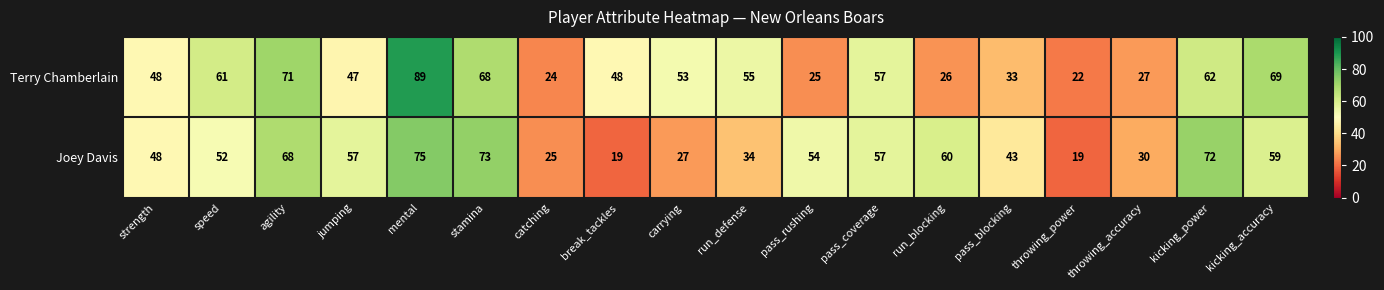

Which series has the largest range (max minus min)?

Terry Chamberlain